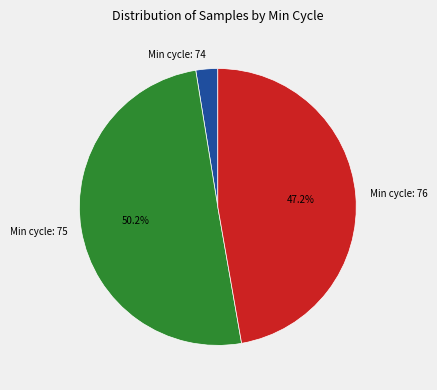

Which category has the smallest portion of the pie?

Min cycle: 74